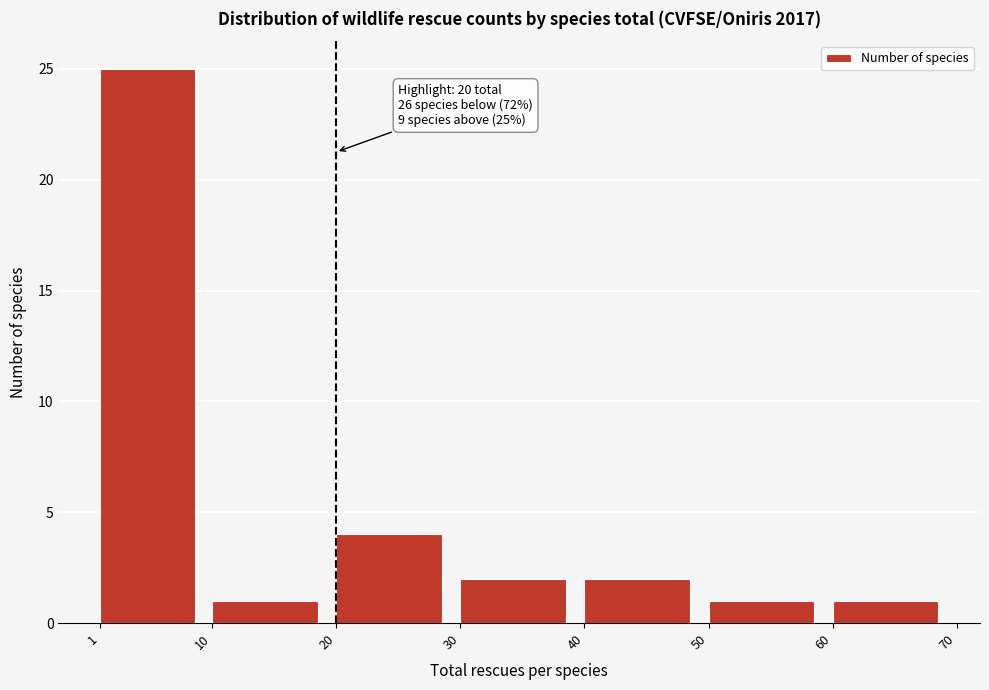

Which range on the x-axis has the tallest bar?

1 to 10